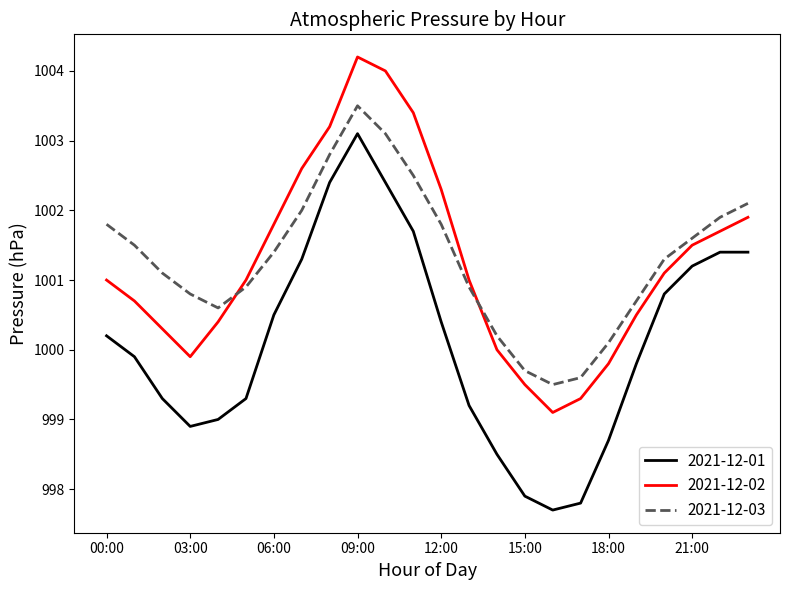

At how many categories does at least one series exceed 999?

24